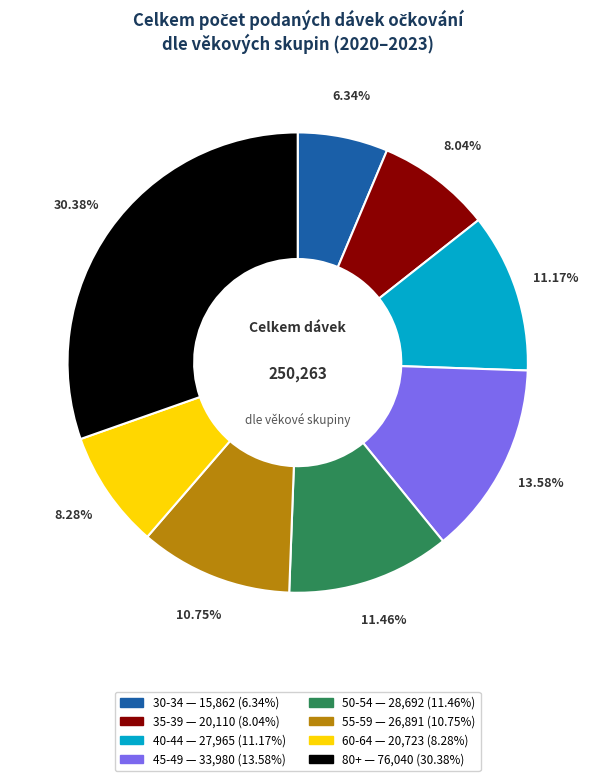

Count the number of slices in the pie.

8